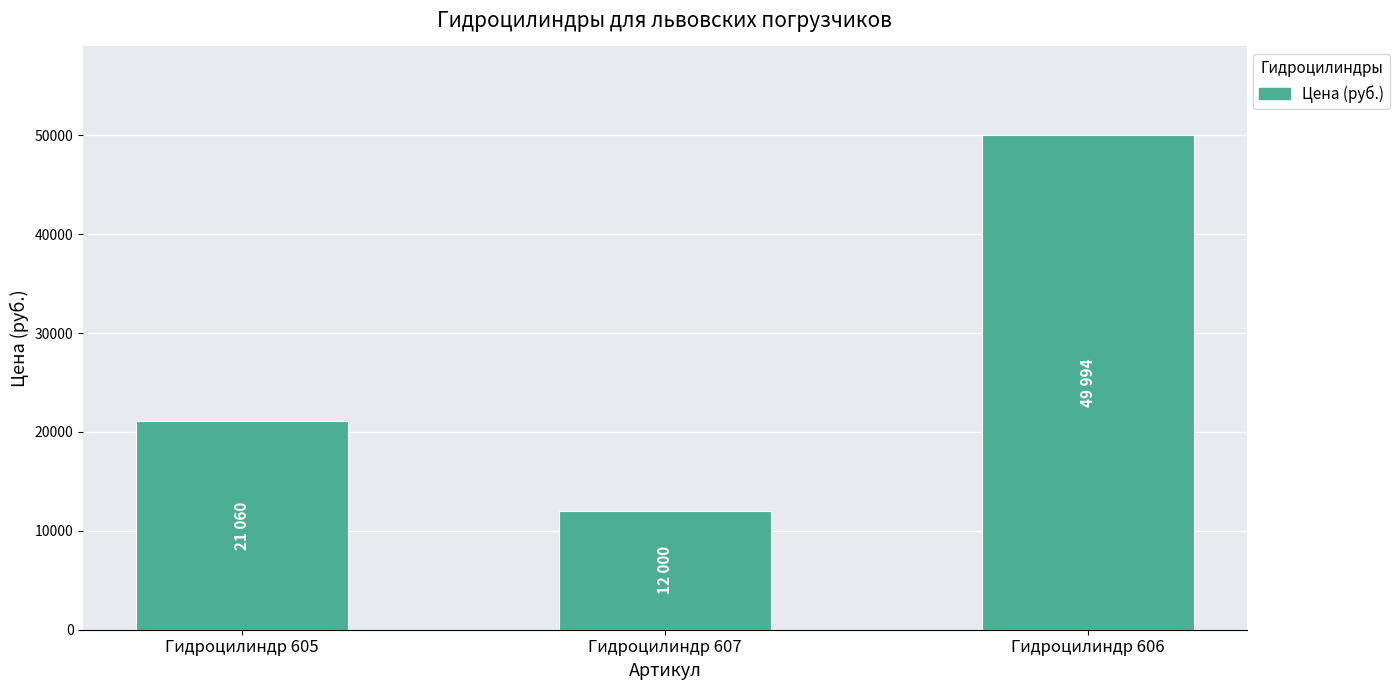

What is the smallest value displayed?

12000